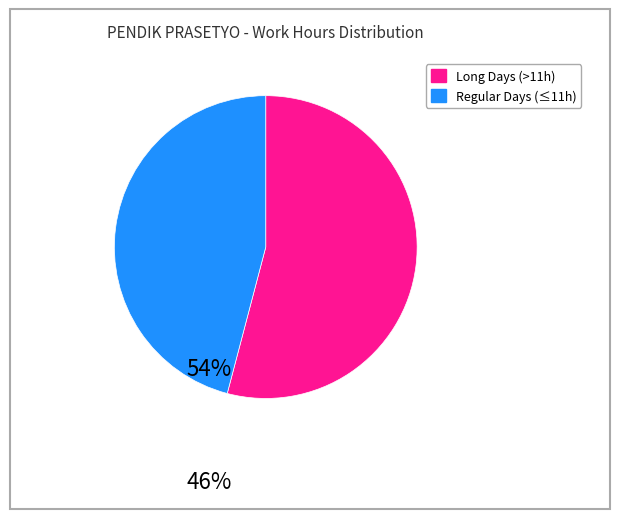

Is there any slice that represents more than half of the pie?

Yes